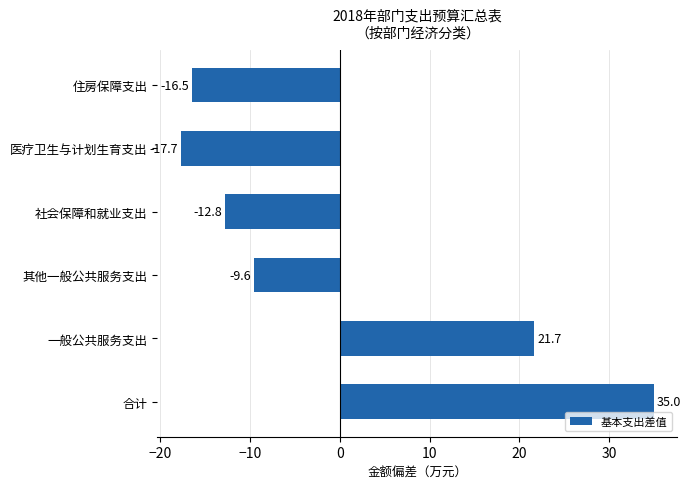

Are the bars horizontal?

Yes